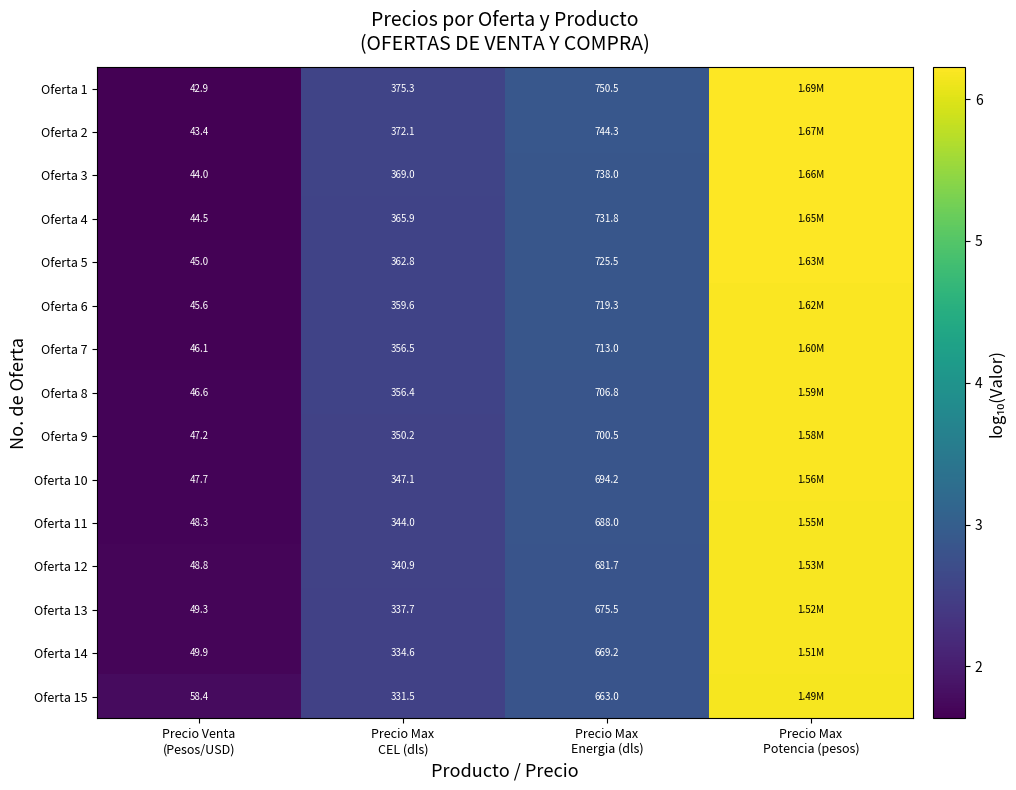

The Oferta 11 series shows 4.4 at Precio Max Energia (dls). True or false?

False